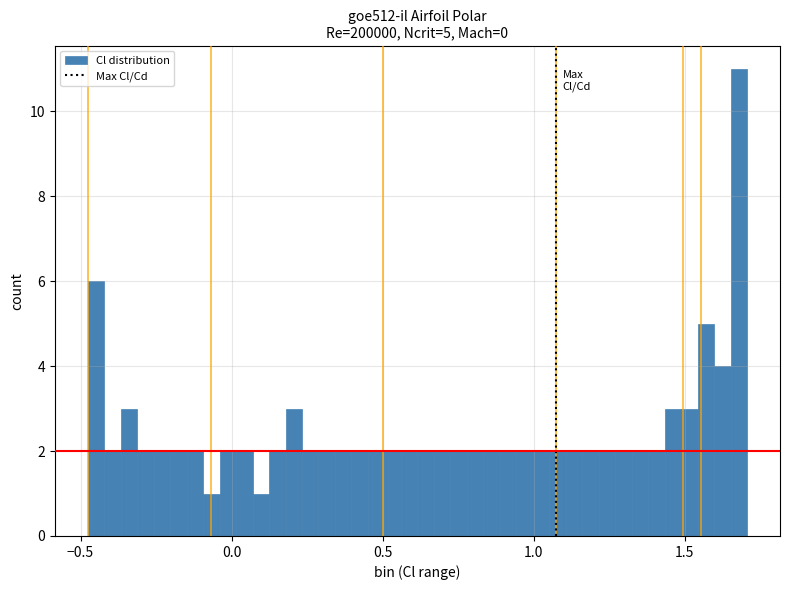

Around what value on the x-axis is the tallest bar? Give the approximate position of its centre, as read against the axis.

1.70